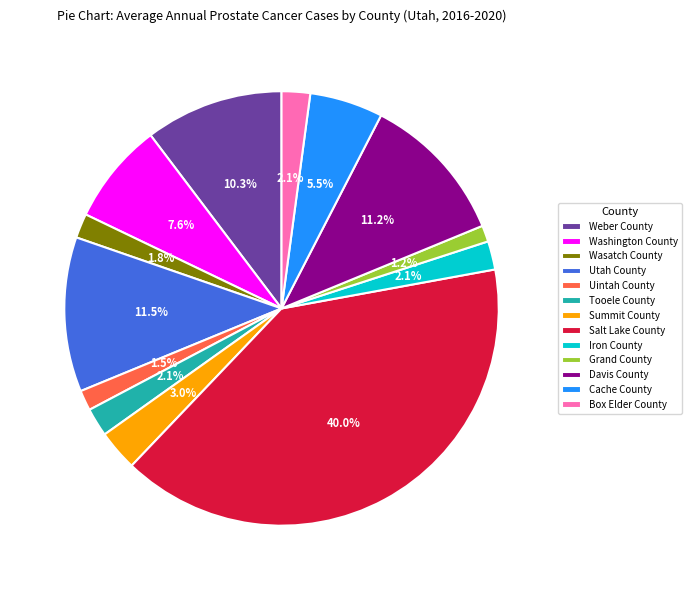

Count the number of slices in the pie.

13